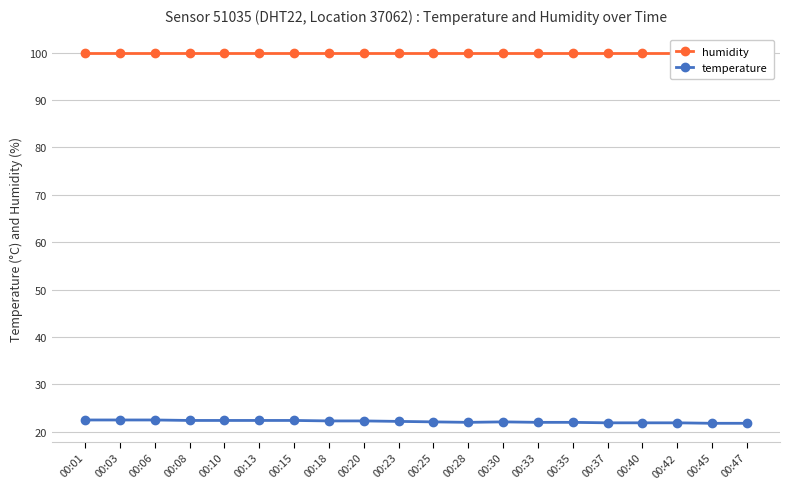

True or false: humidity and temperature cross at least once.

False